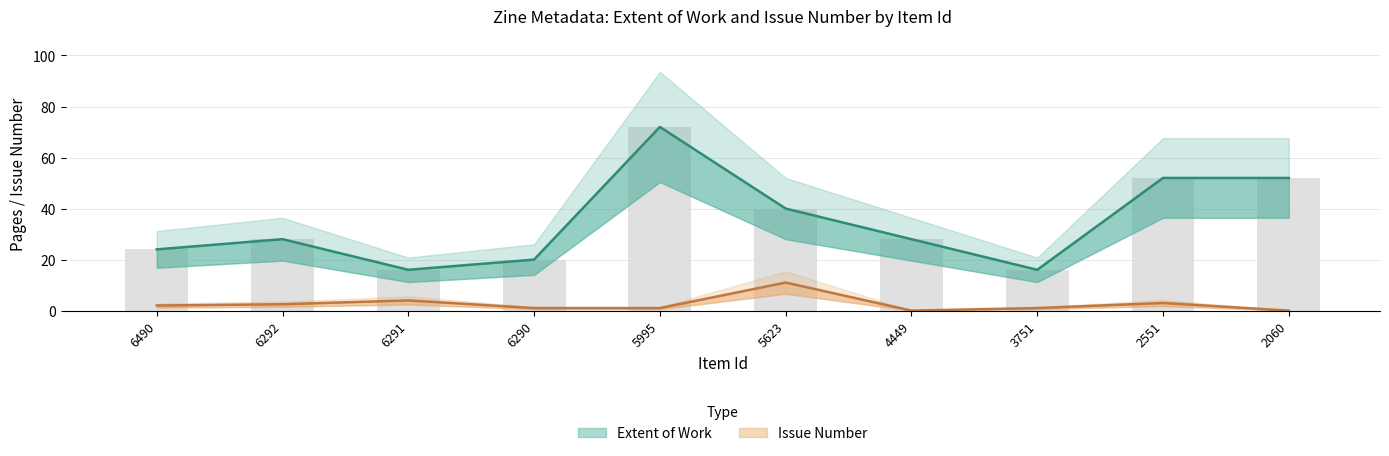

Is it true that Issue equals 3.7 at 6292?

False